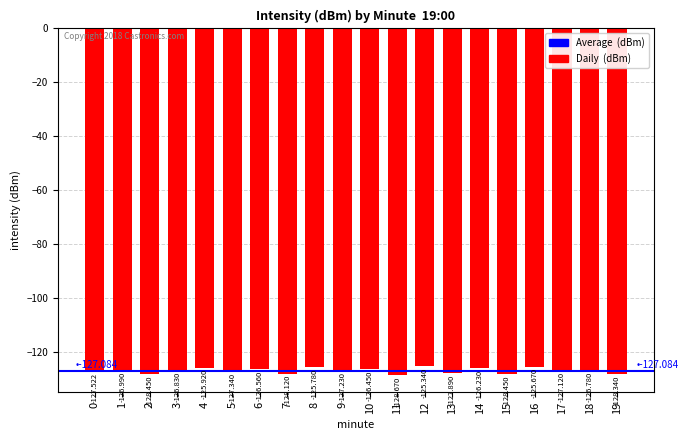

Is it true that the value at 4 is -185.7?

False